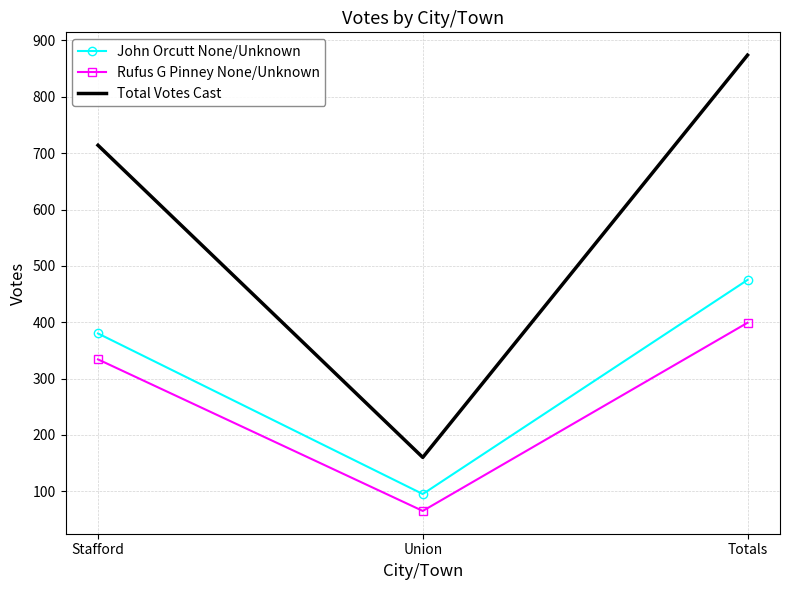

True or false: Total Votes Cast has a value of 85 at Union.

False